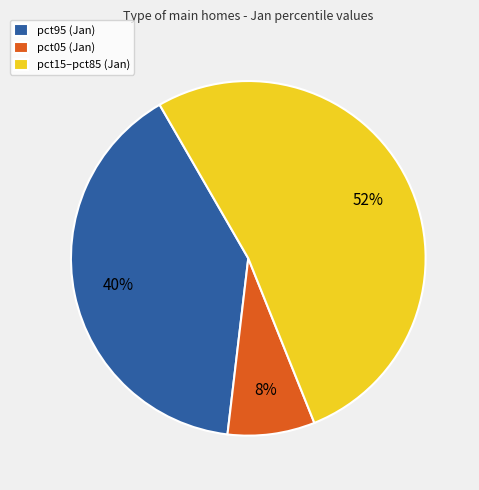

Which slice is the largest?

pct15–pct85 (Jan)